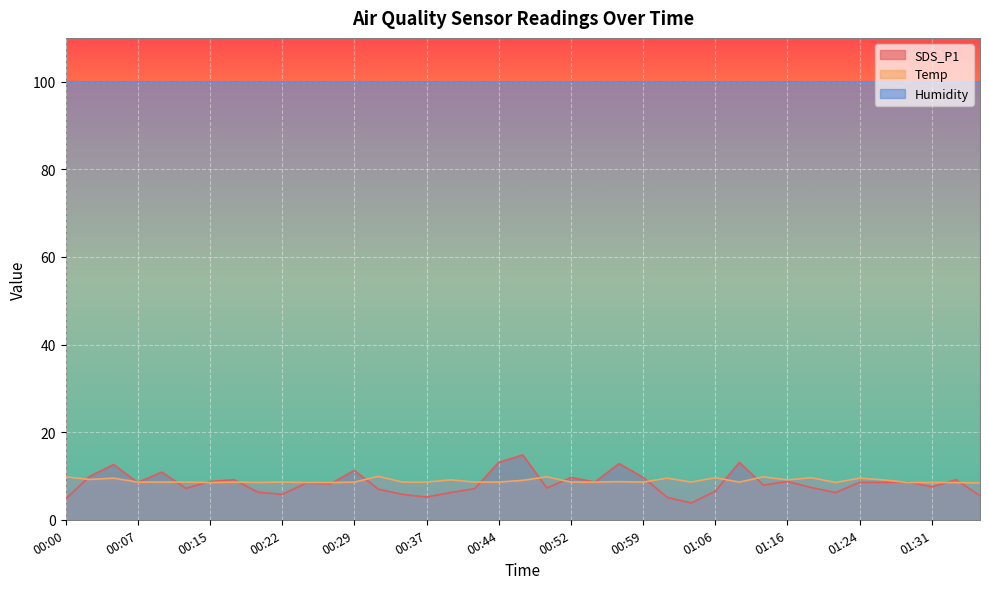

In SDS_P1, how many points are lower than both neighbors (excluding endpoints)?

12